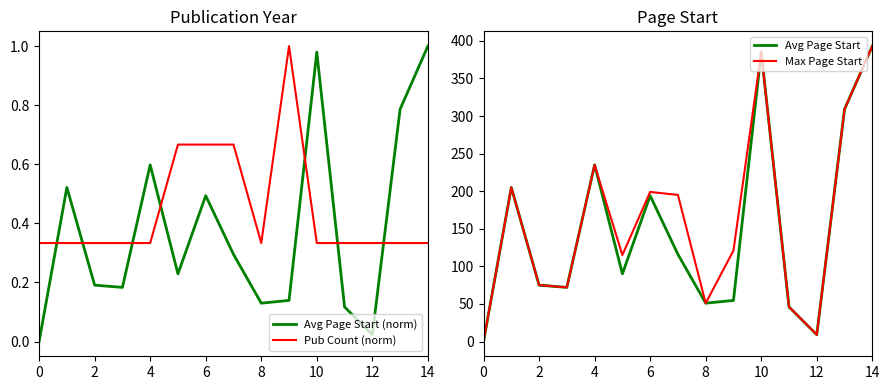

What is the difference between the second highest and second lowest values in the Avg Page Start (norm) series?

1.0